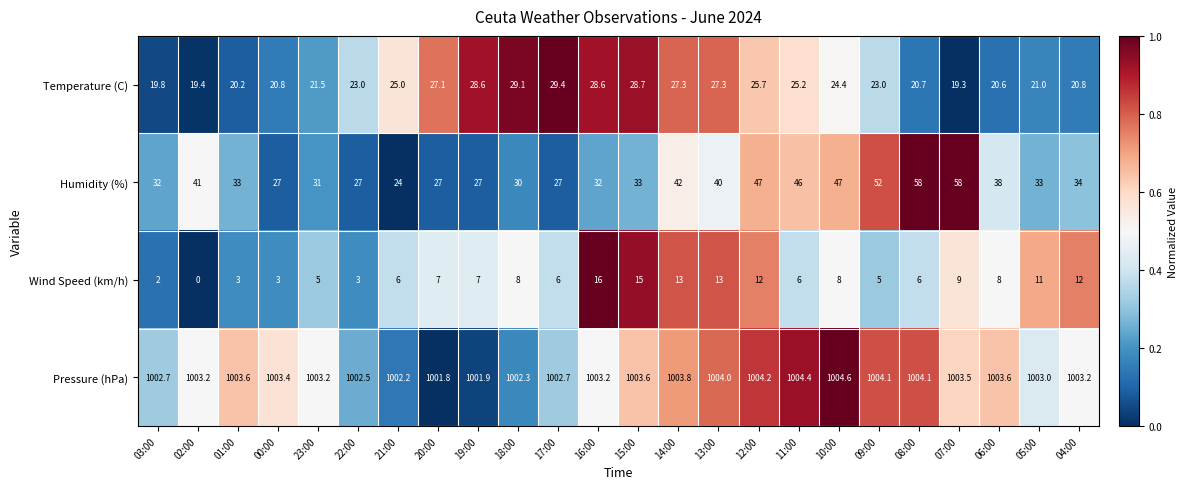

What value does the Pressure (hPa) series have at 18:00?

1002.3